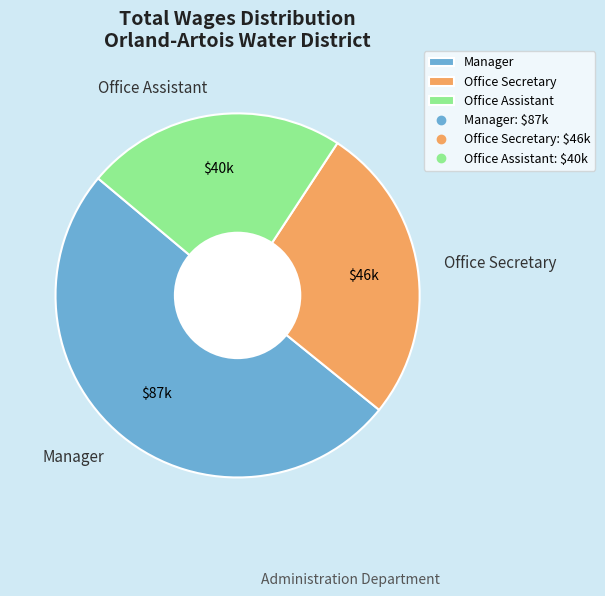

Is the sum of Office Secretary and Office Assistant greater than half?

No